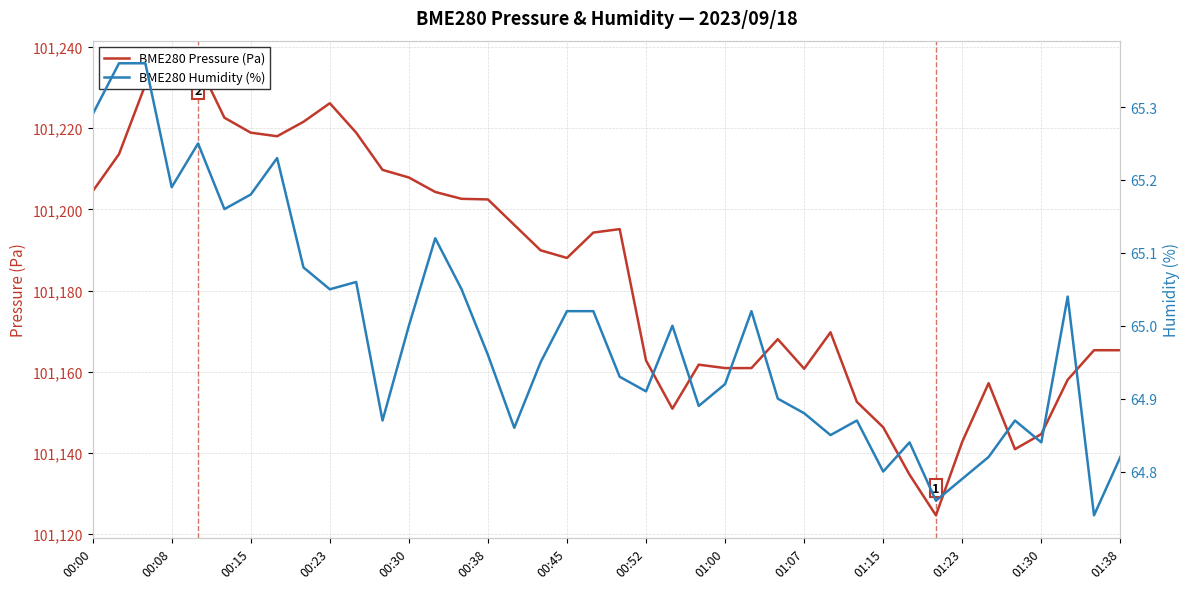

List the series in order of their overall mean, lowest first.

BME280 Humidity (%), BME280 Pressure (Pa)